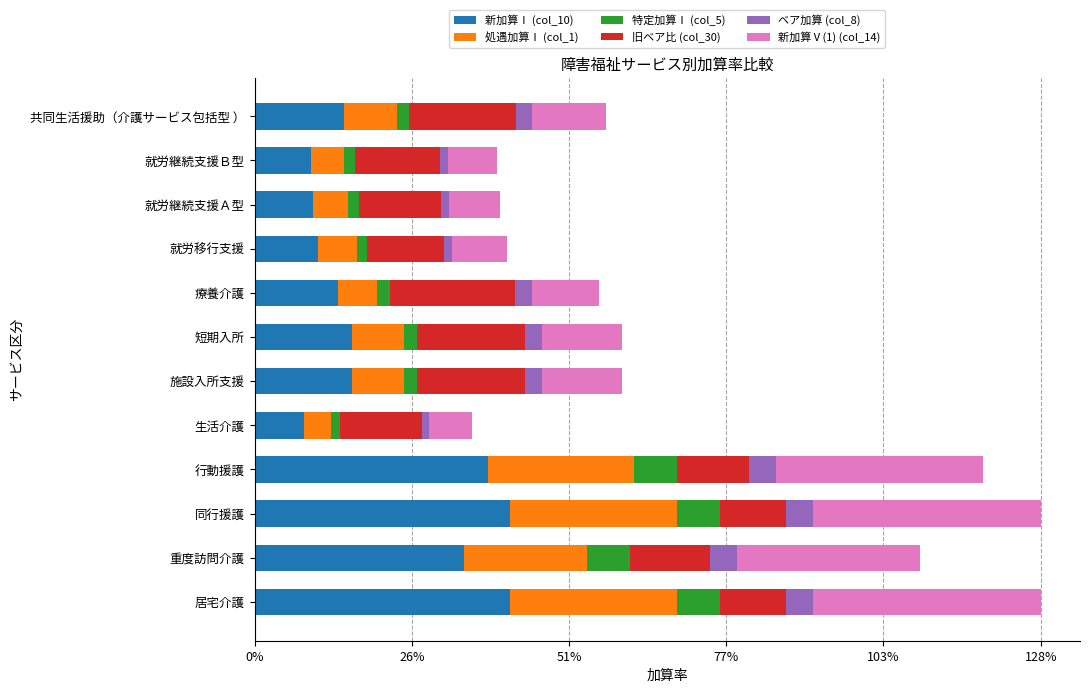

What are all the series names shown in the legend?

新加算Ⅰ (col_10), 処遇加算Ⅰ (col_1), 特定加算Ⅰ (col_5), 旧ベア比 (col_30), ベア加算 (col_8), 新加算Ⅴ(1) (col_14)